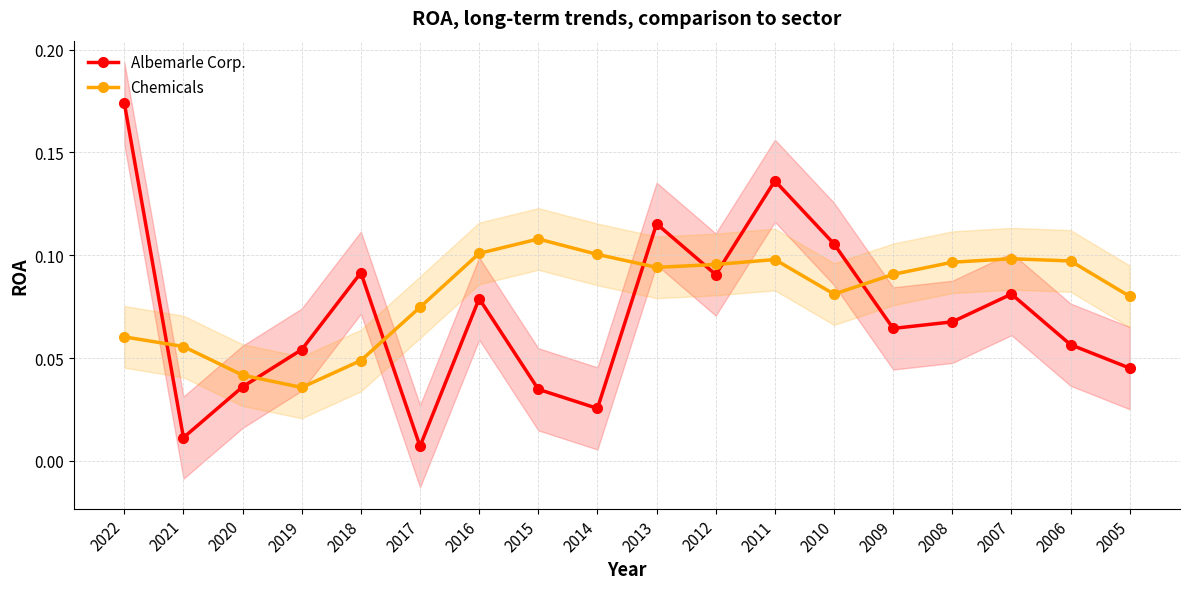

Where is the first local minimum for Albemarle Corp.?

2021